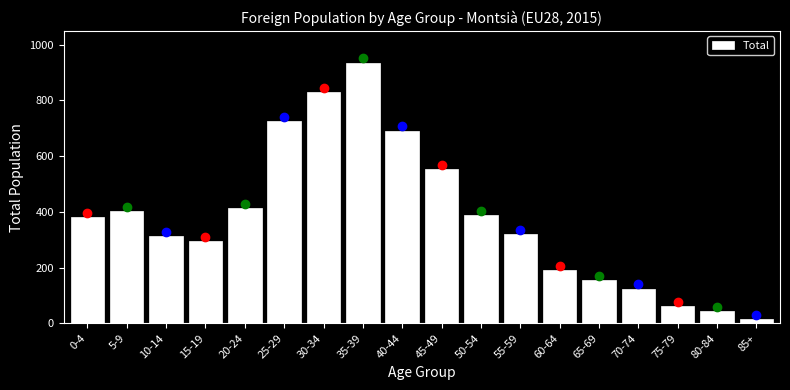

Reading left to right, what are all the values shown in this chart?

0-4=380	5-9=402	10-14=313	15-19=295	20-24=415	25-29=725	30-34=830	35-39=936	40-44=692	45-49=555	50-54=389	55-59=320	60-64=192	65-69=155	70-74=125	75-79=61	80-84=45	85+=16